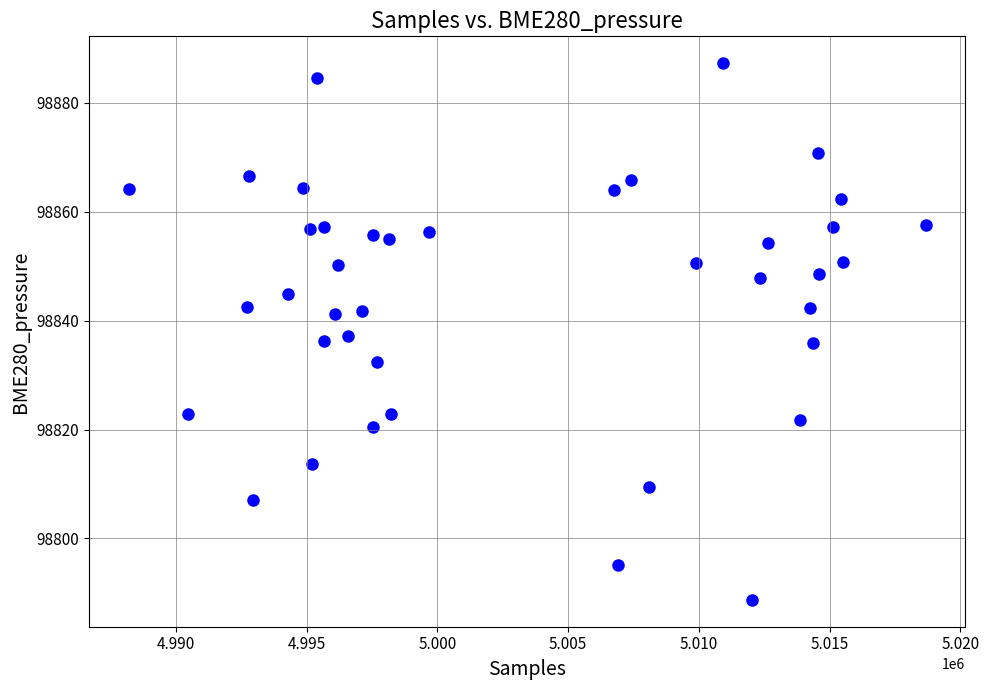

What is the range of Y values (max minus min)?

98.6